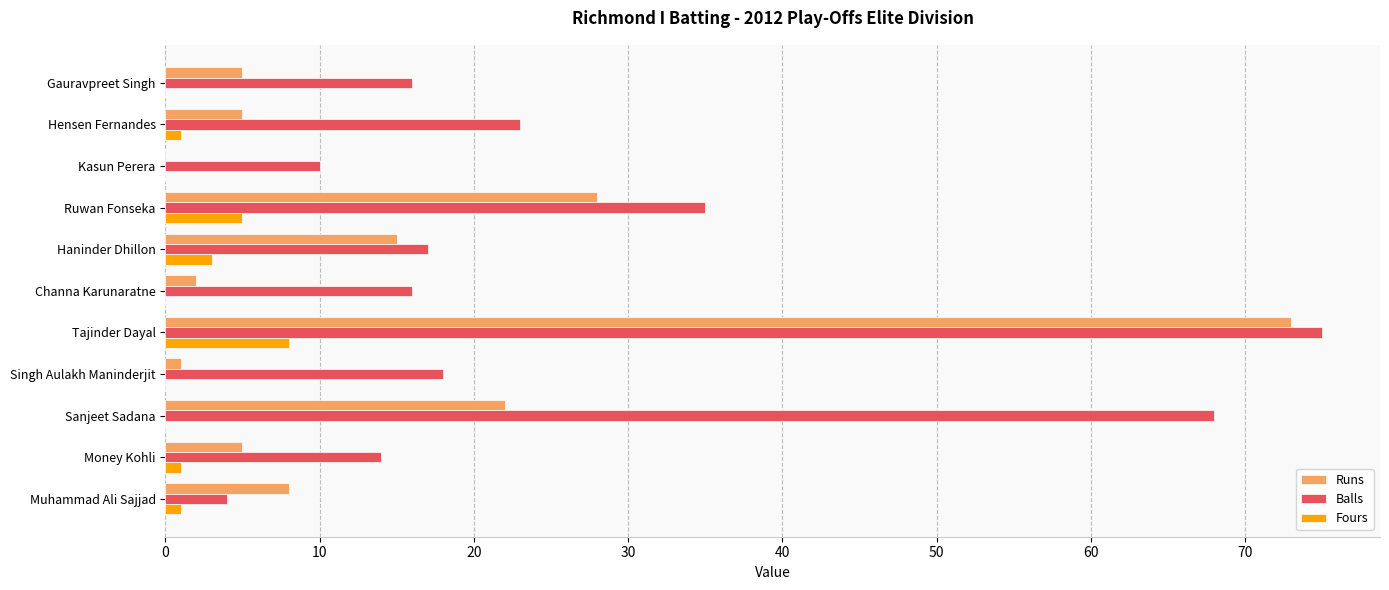

At which label does Fours reach its peak?

Tajinder Dayal